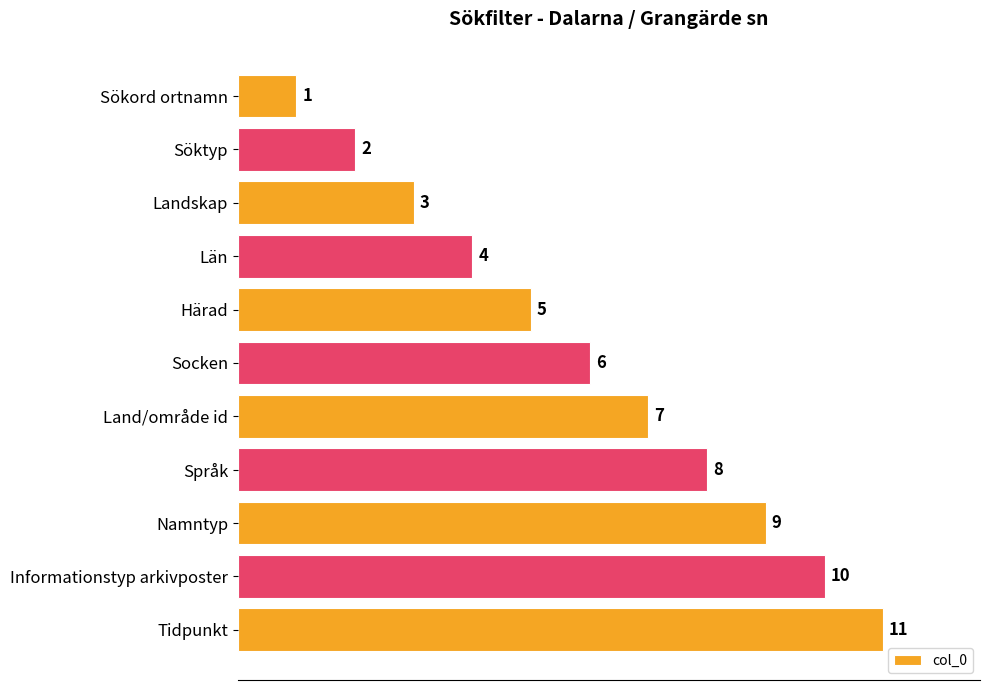

Rank the categories by value from highest to lowest.

Tidpunkt, Informationstyp arkivposter, Namntyp, Språk, Land/område id, Socken, Härad, Län, Landskap, Söktyp, Sökord ortnamn